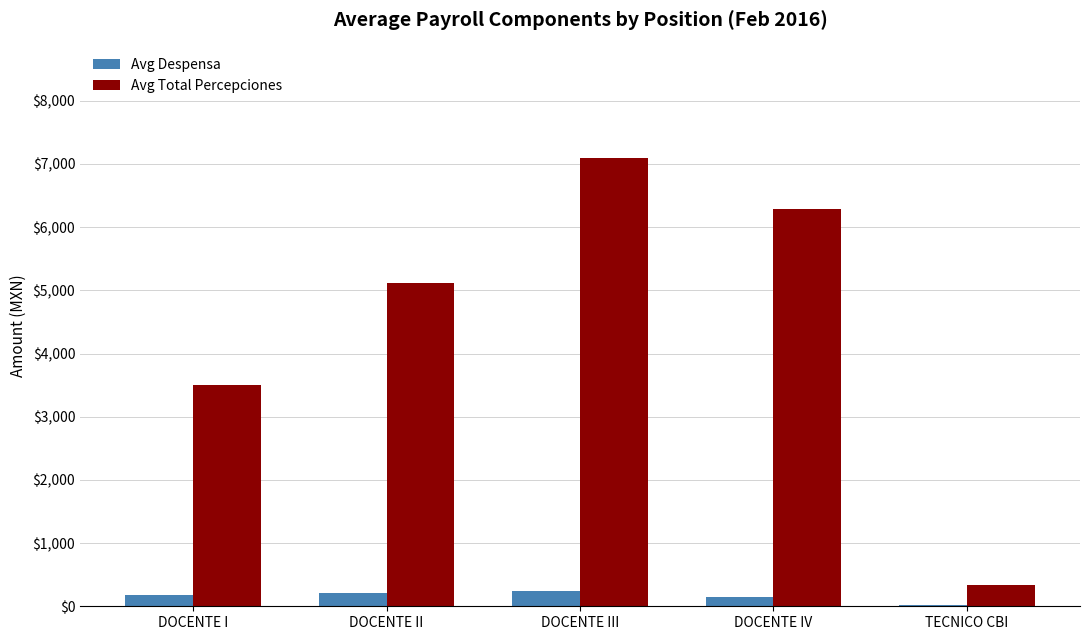

Is it true that Avg Total Percepciones equals 3504.6 at DOCENTE I?

True